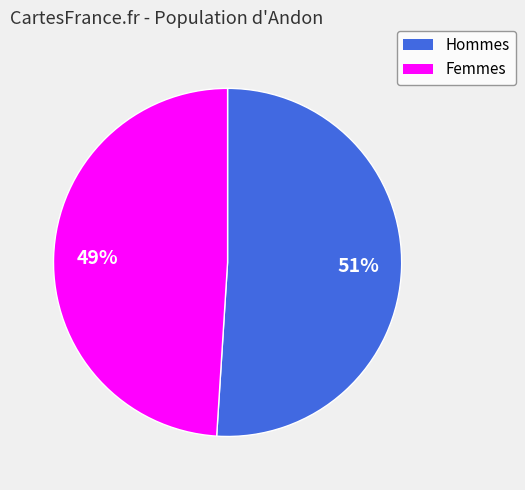

Does any single category account for the majority?

Yes